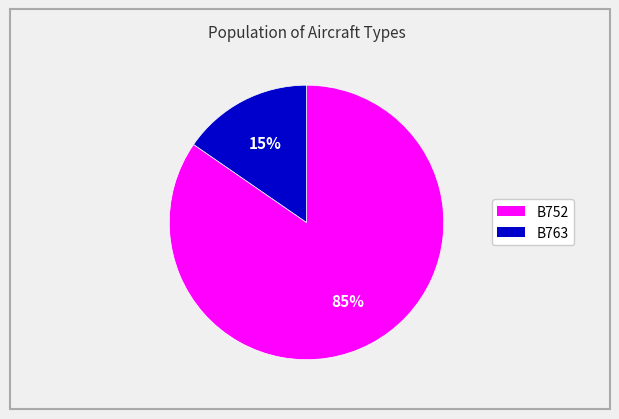

Between B752 and B763, which is larger?

B752